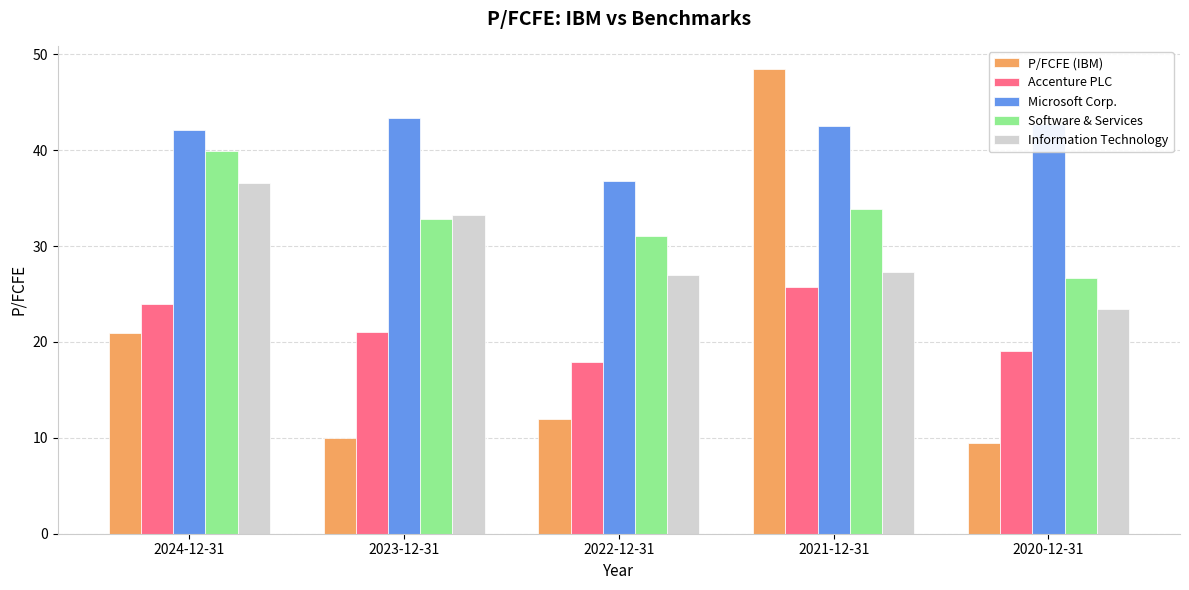

Read the P/FCFE (IBM) value at 2024-12-31.

20.9